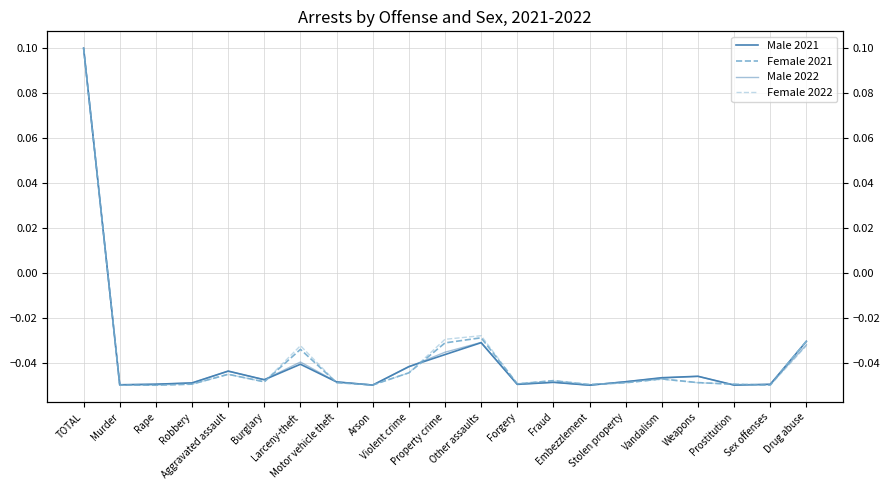

What is the label of the 1st point from the left?

TOTAL